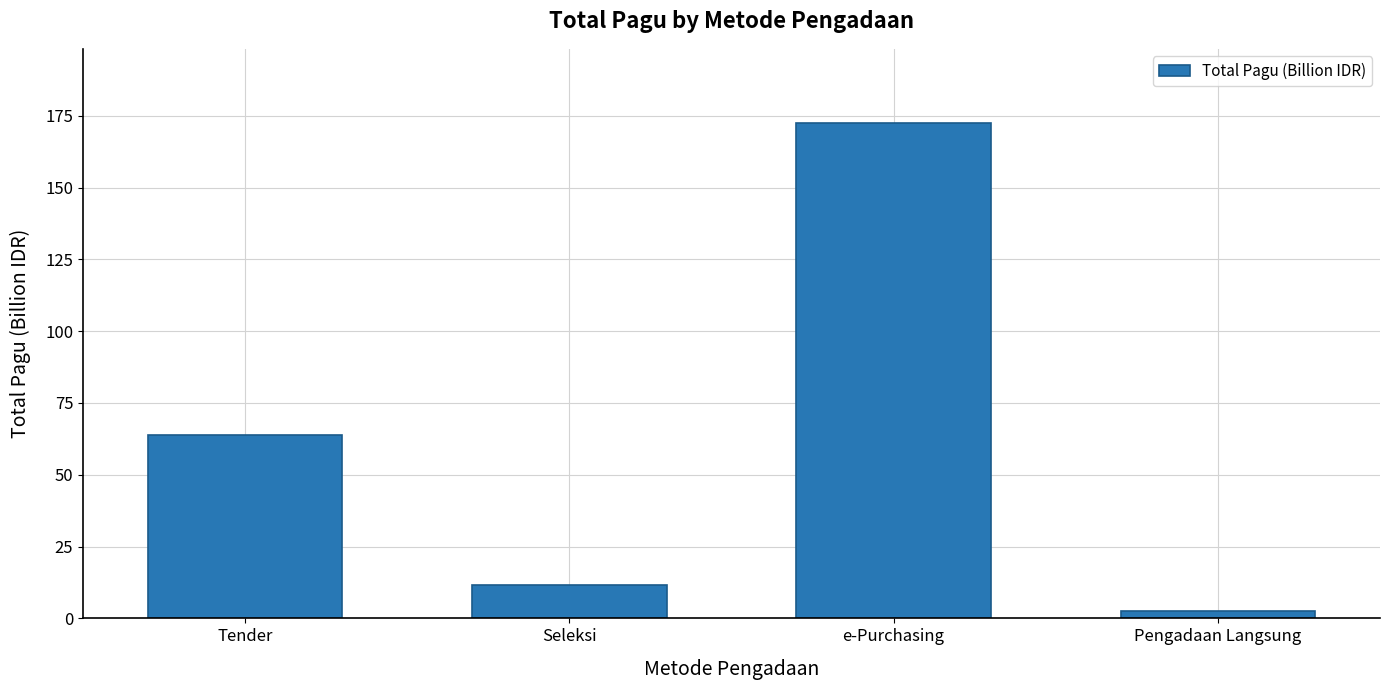

What is the difference between the second highest and minimum values?

61.3